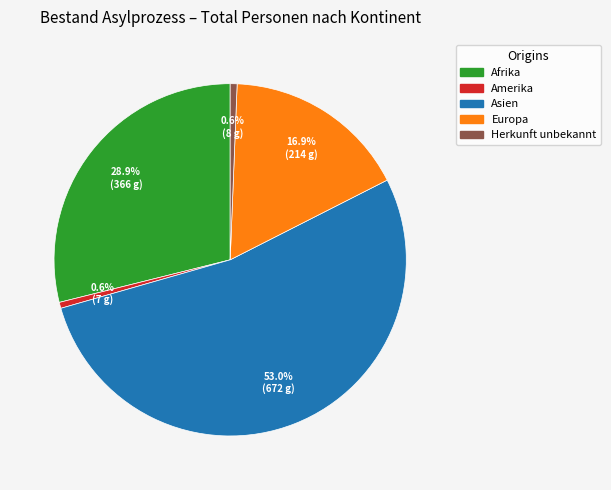

Is there a majority slice in this chart?

Yes